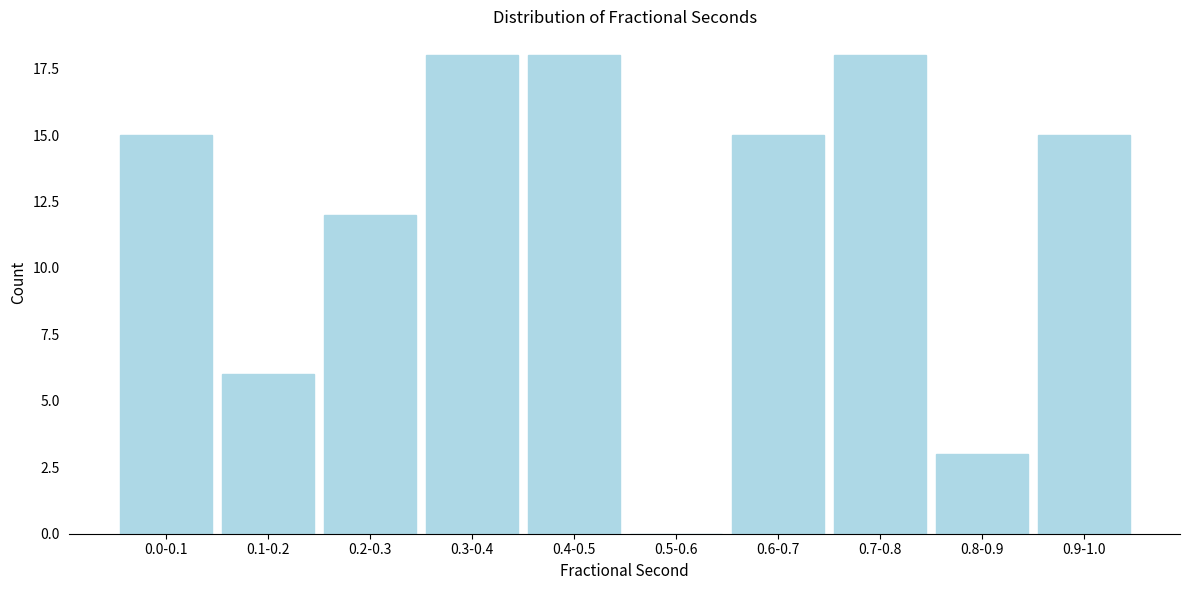

Reading left to right, list all the values displayed in this chart.

0.0-0.1=15	0.1-0.2=6	0.2-0.3=12	0.3-0.4=18	0.4-0.5=18	0.5-0.6=0	0.6-0.7=15	0.7-0.8=18	0.8-0.9=3	0.9-1.0=15